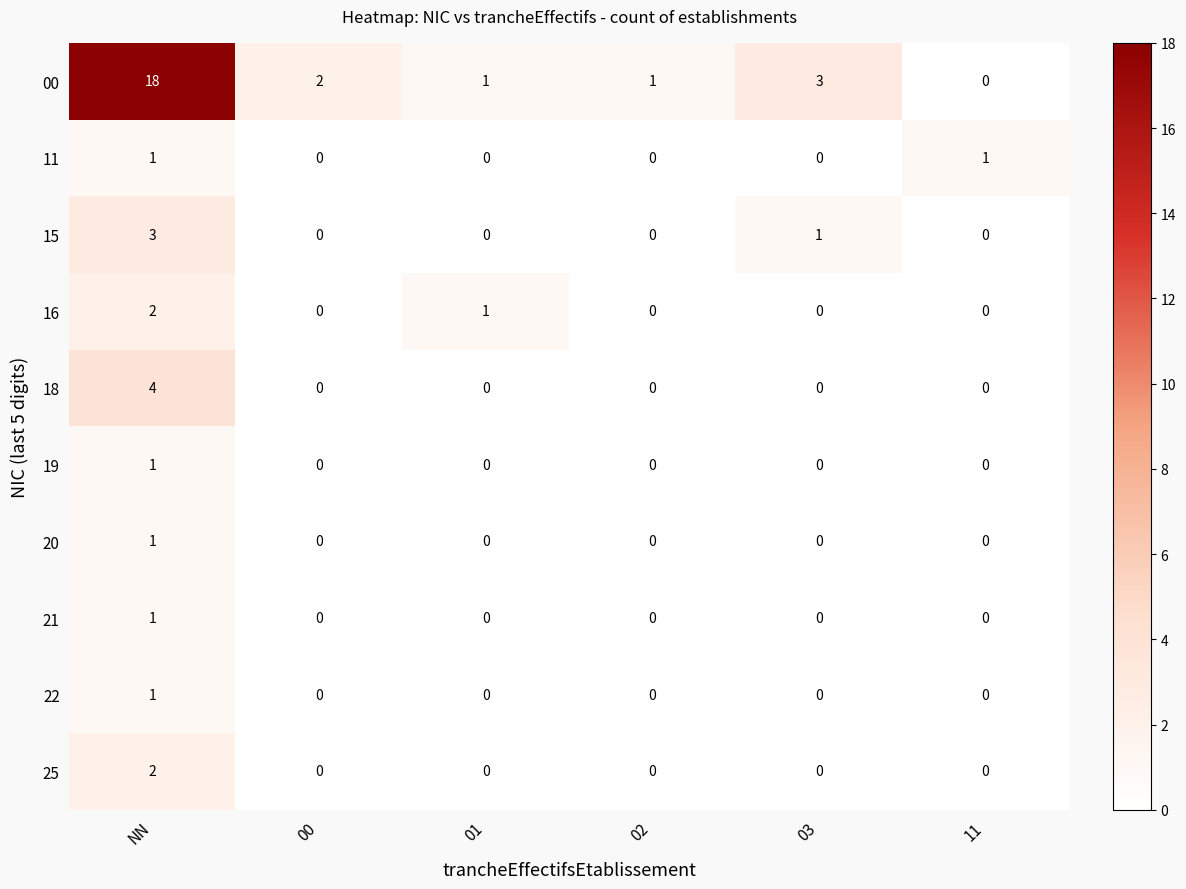

What is the maximum value shown in the chart?

18